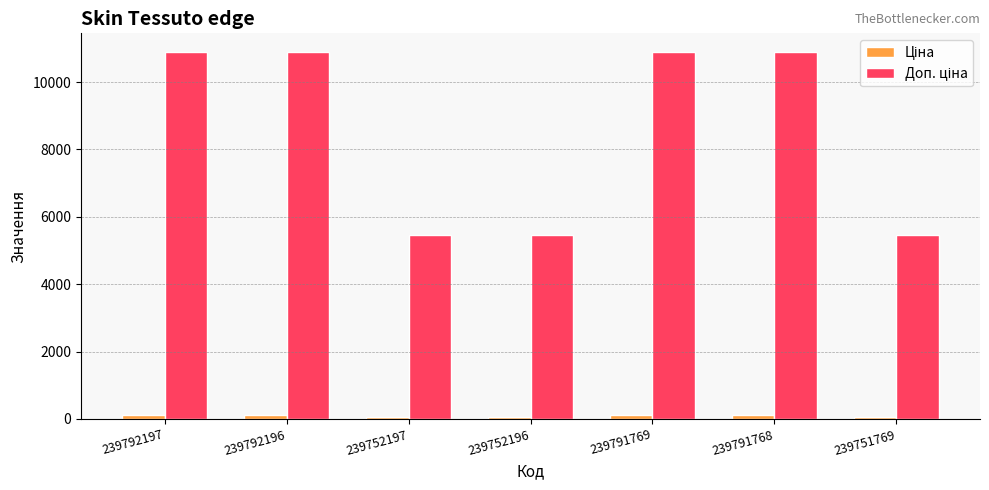

What position from the right is 239791768?

2